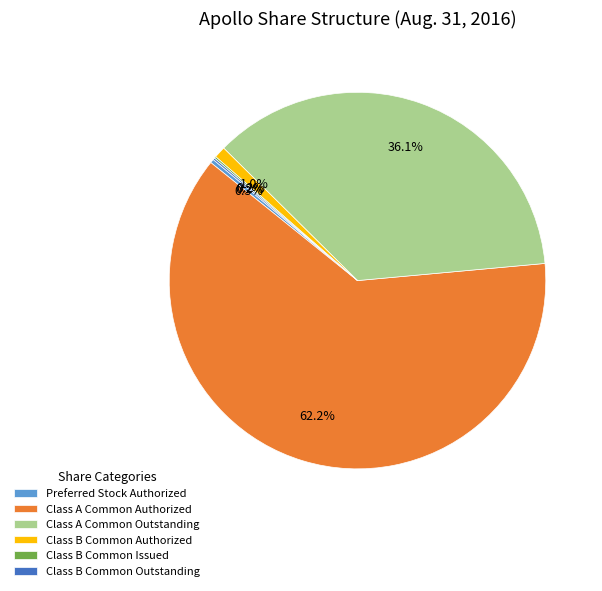

What percentage is NOT represented by Class A Common Outstanding?

63.9%